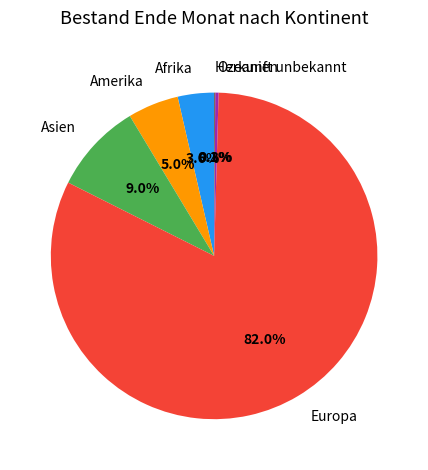

How much of the chart is everything except Amerika?

95.0%